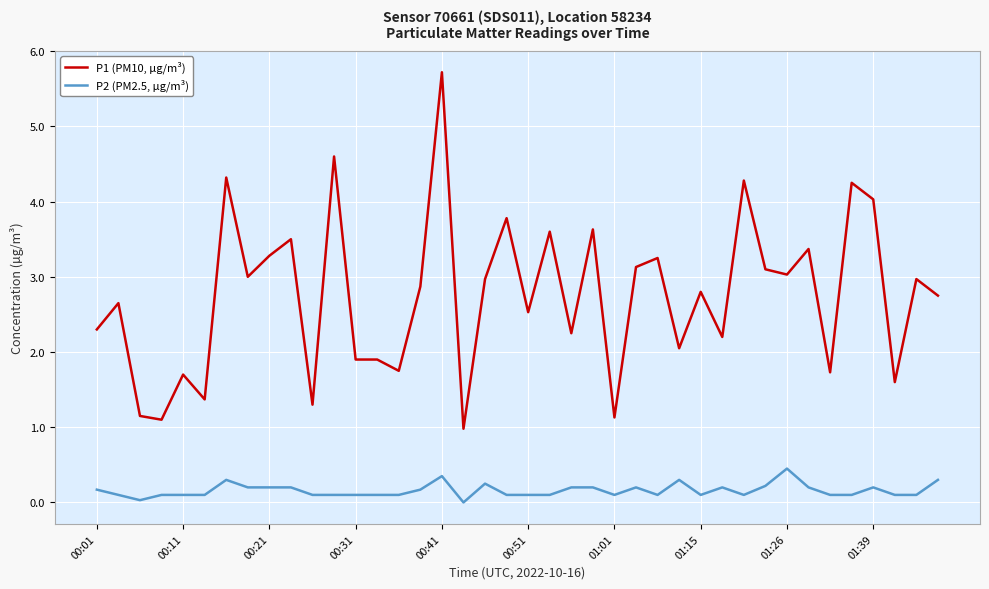

Rank the series by their maximum value, from highest to lowest.

P1 (PM10, µg/m³), P2 (PM2.5, µg/m³)